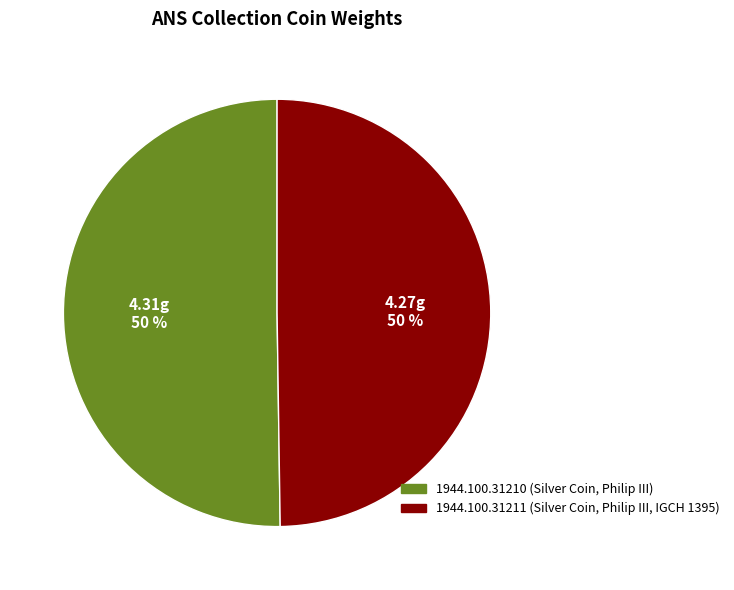

Is it true that 1944.100.31210 is 44% of the pie?

False